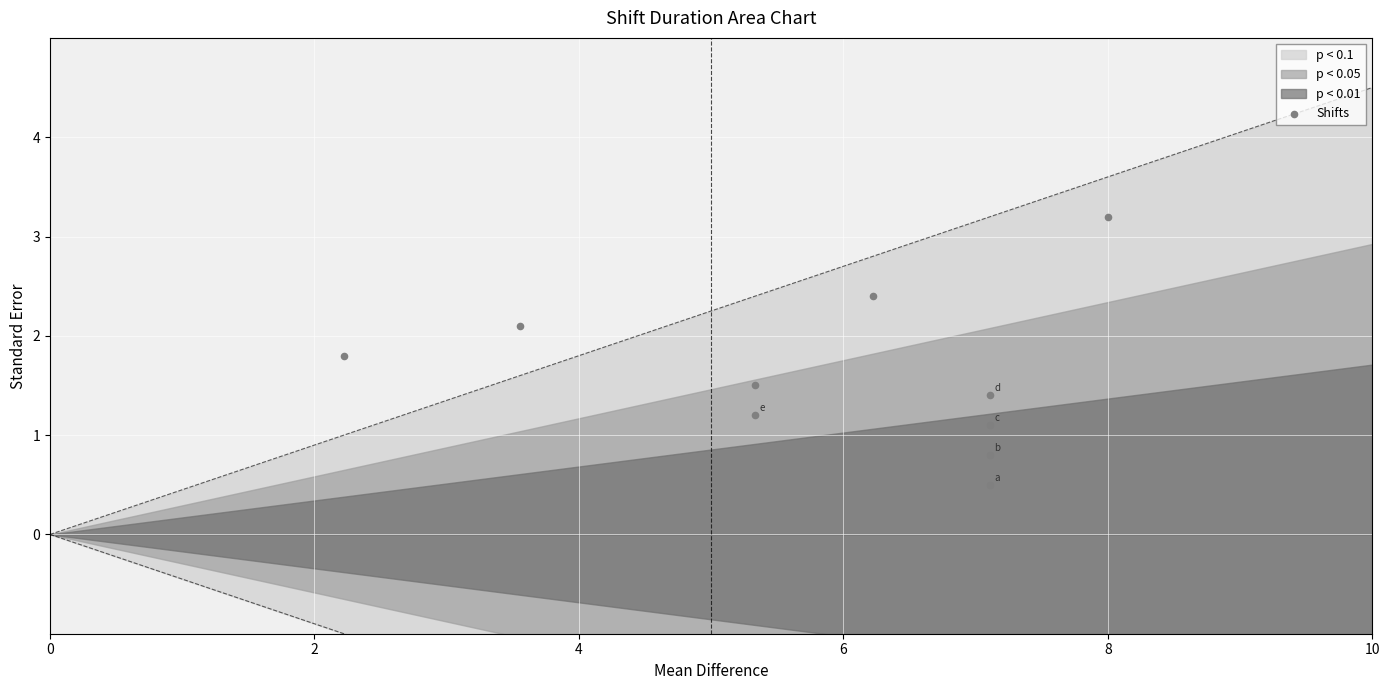

What is the change in value from 8 to 9?

-2.0